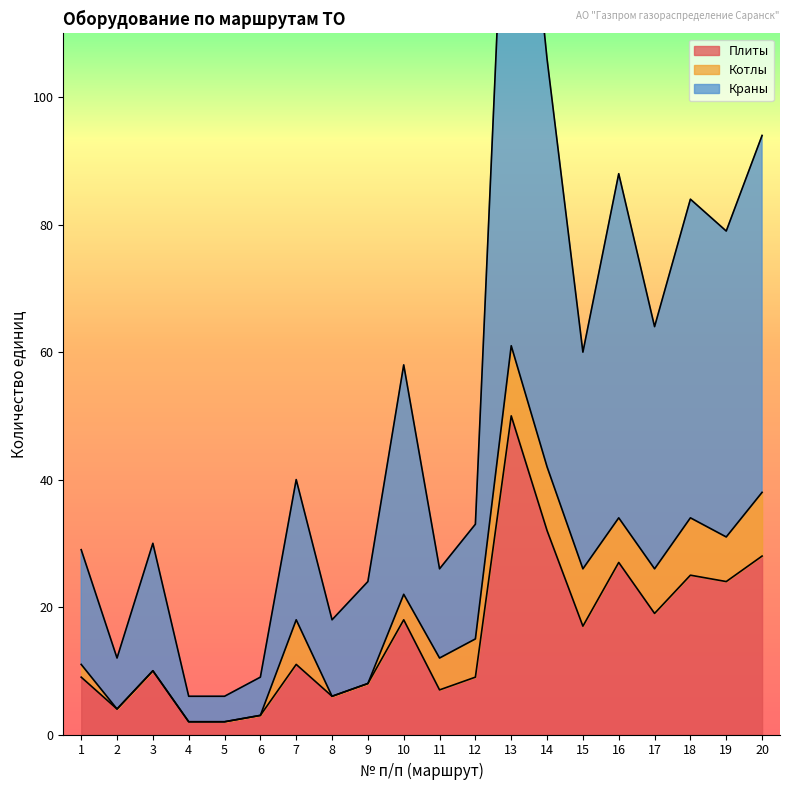

Which series has the largest total across all categories?

Краны